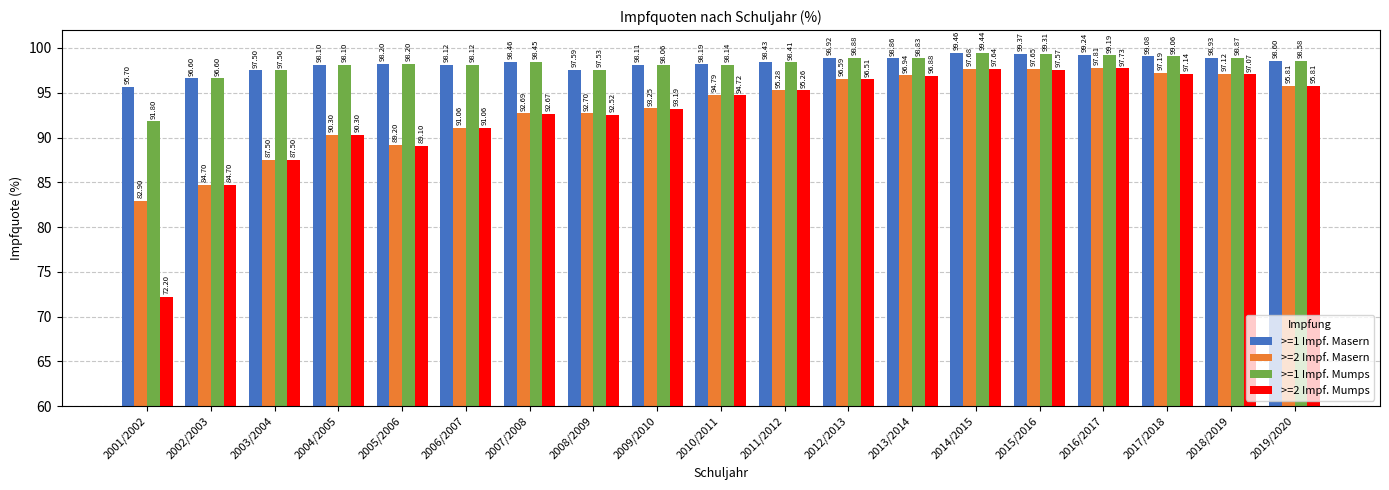

How many data points in >=2 Impf. Masern are above 94?

10